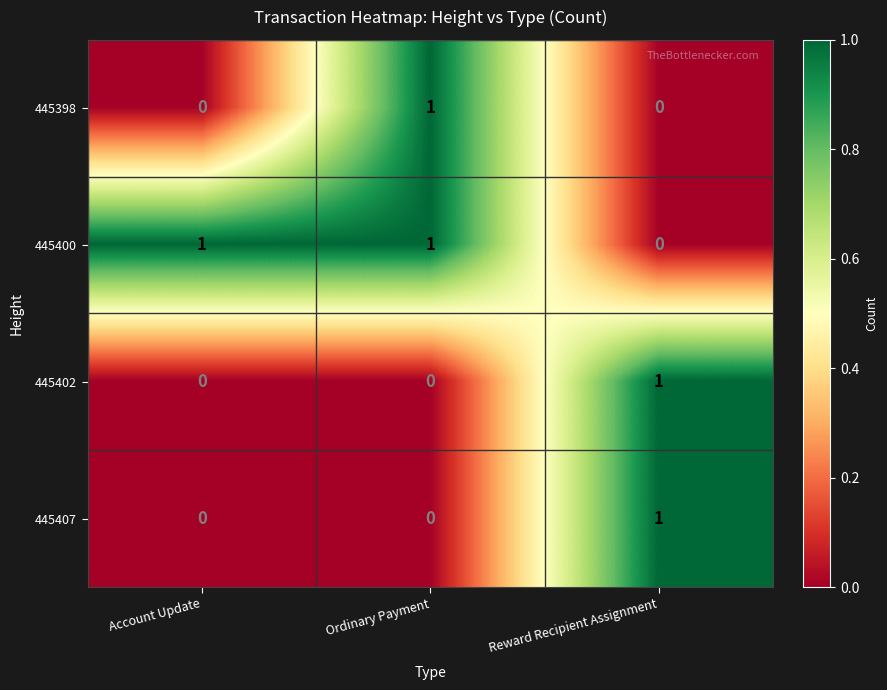

The 445407 series shows 0 at Account Update. True or false?

True